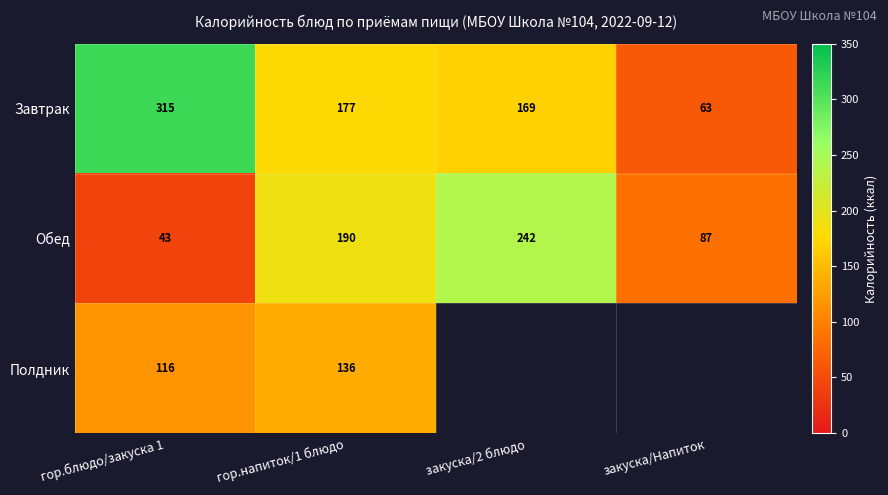

At which label is Обед closest to 142?

гор.напиток/1 блюдо